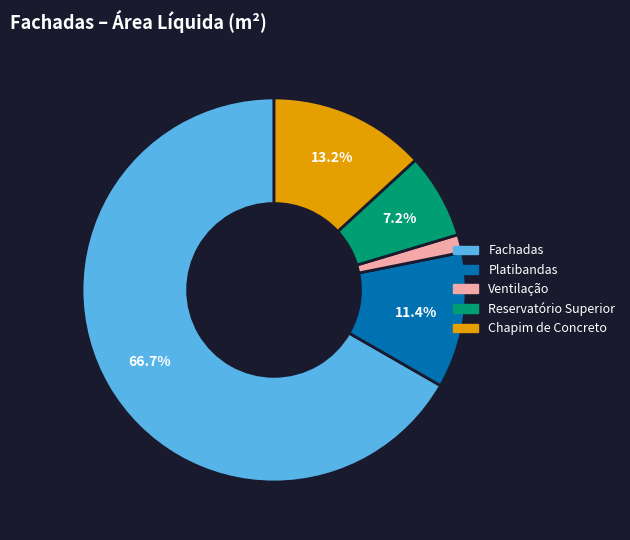

Is there a majority slice in this chart?

Yes